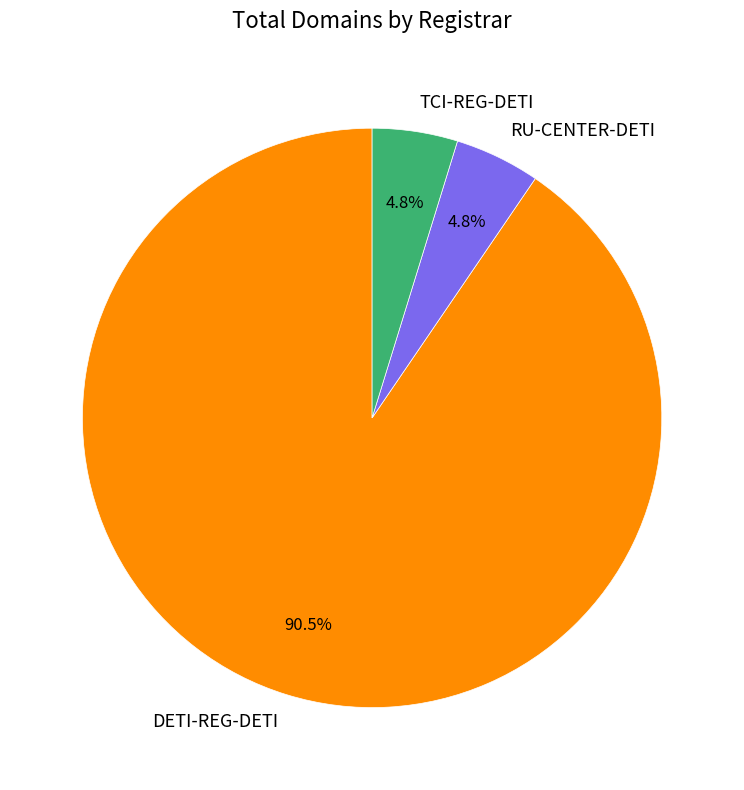

How many slices are in this pie chart?

3